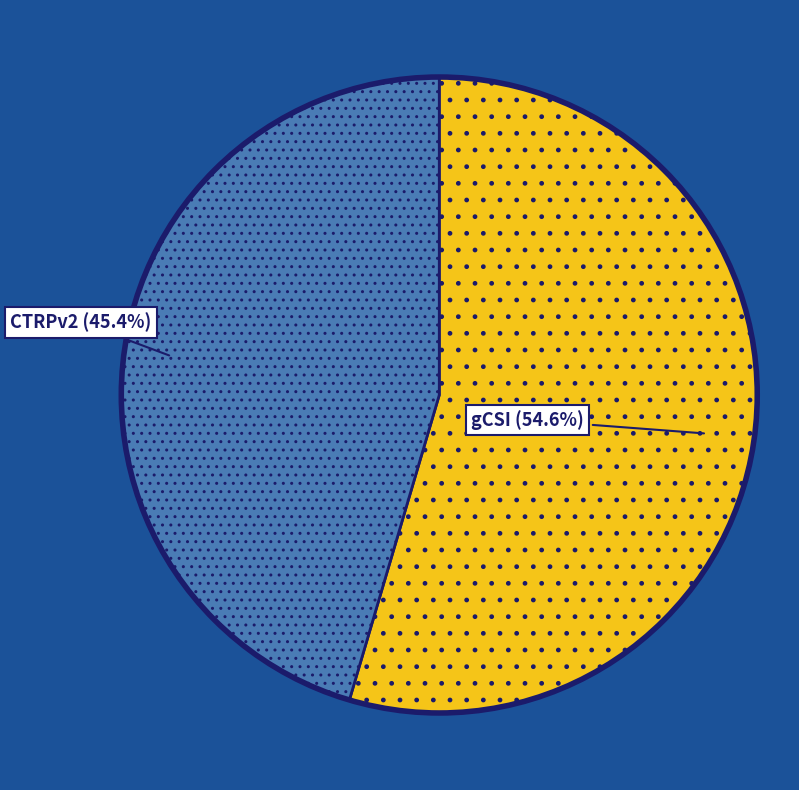

What is the smallest slice in the pie chart?

CTRPv2